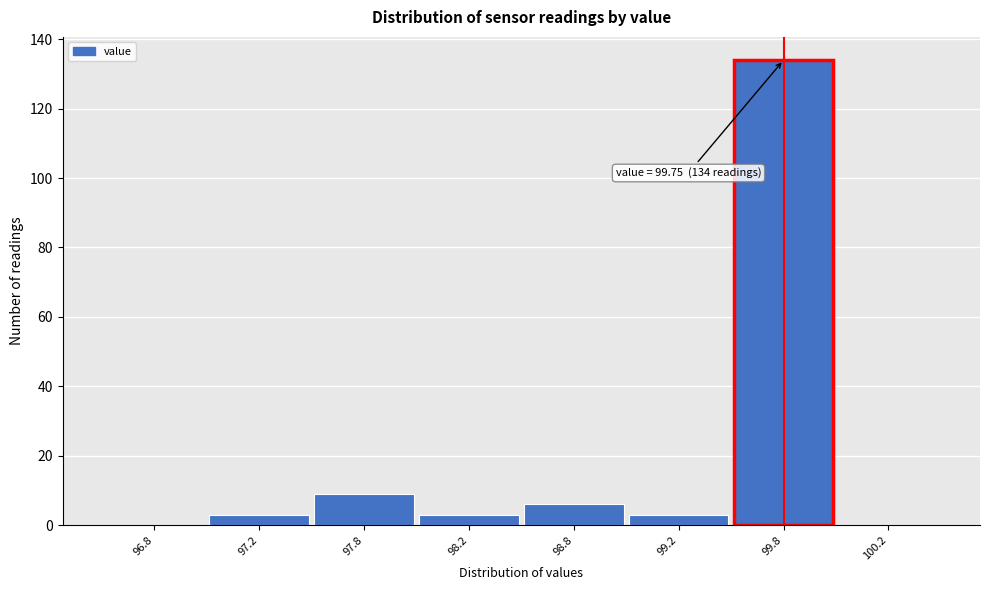

Reading left to right, transcribe all the data shown in this chart.

96.8=0	97.2=3	97.8=9	98.2=3	98.8=6	99.2=3	99.8=134	100.2=0